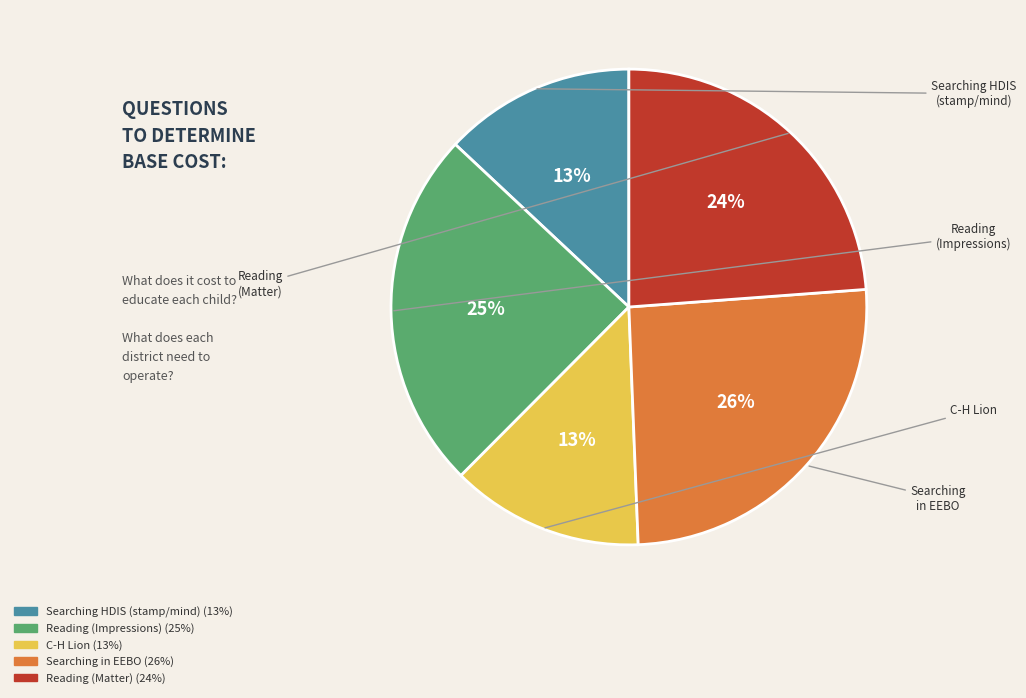

To the nearest percent, what is the difference between the largest and smallest slice percentages?

13%